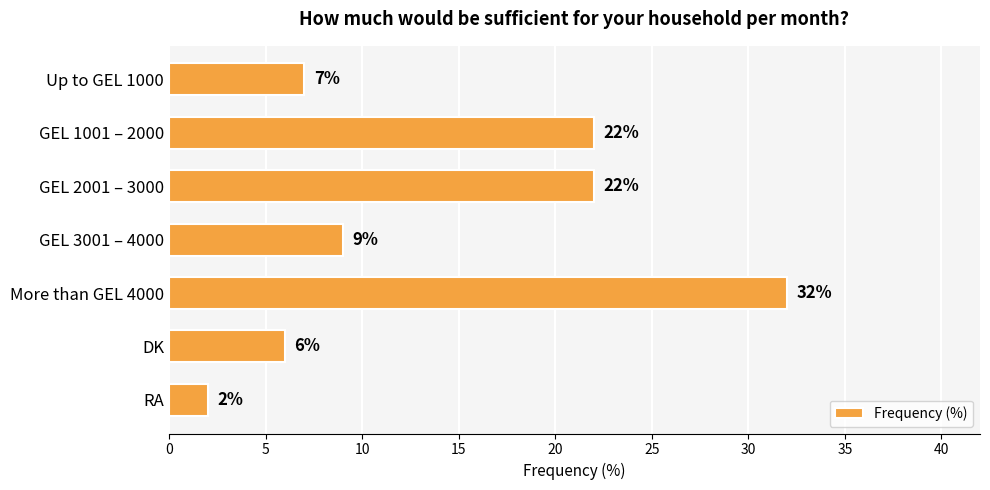

What is the difference between the maximum and second lowest values?

26